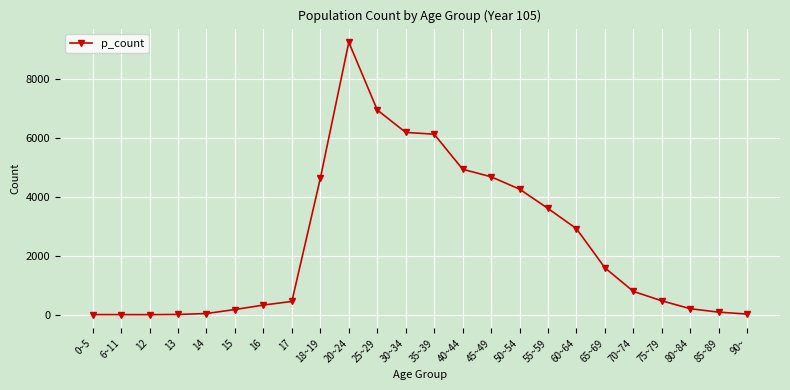

Is this an area chart (filled region under the line)?

No